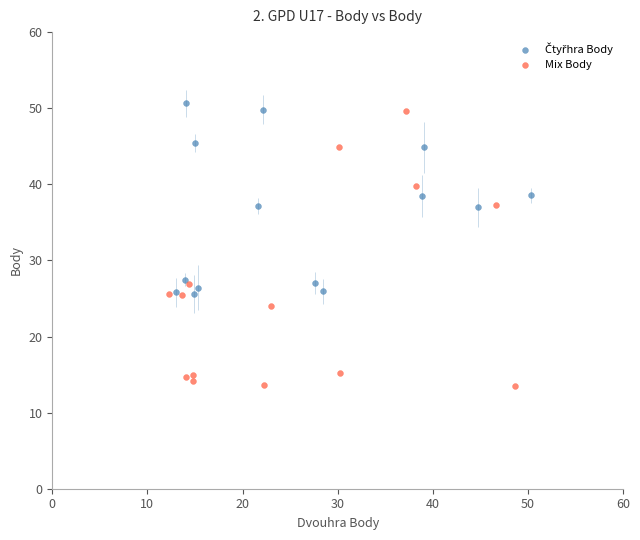

Which series contains the lowest Y value?

Mix Body